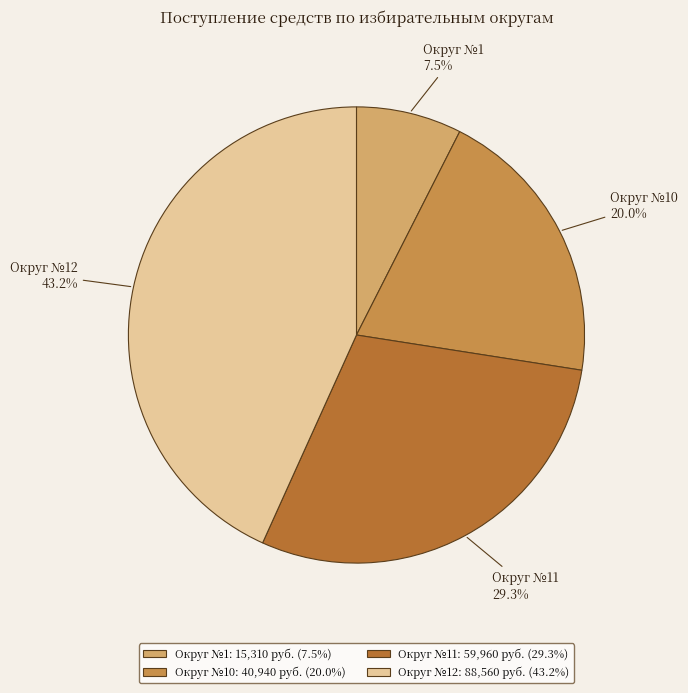

How many segments does this pie chart have?

4